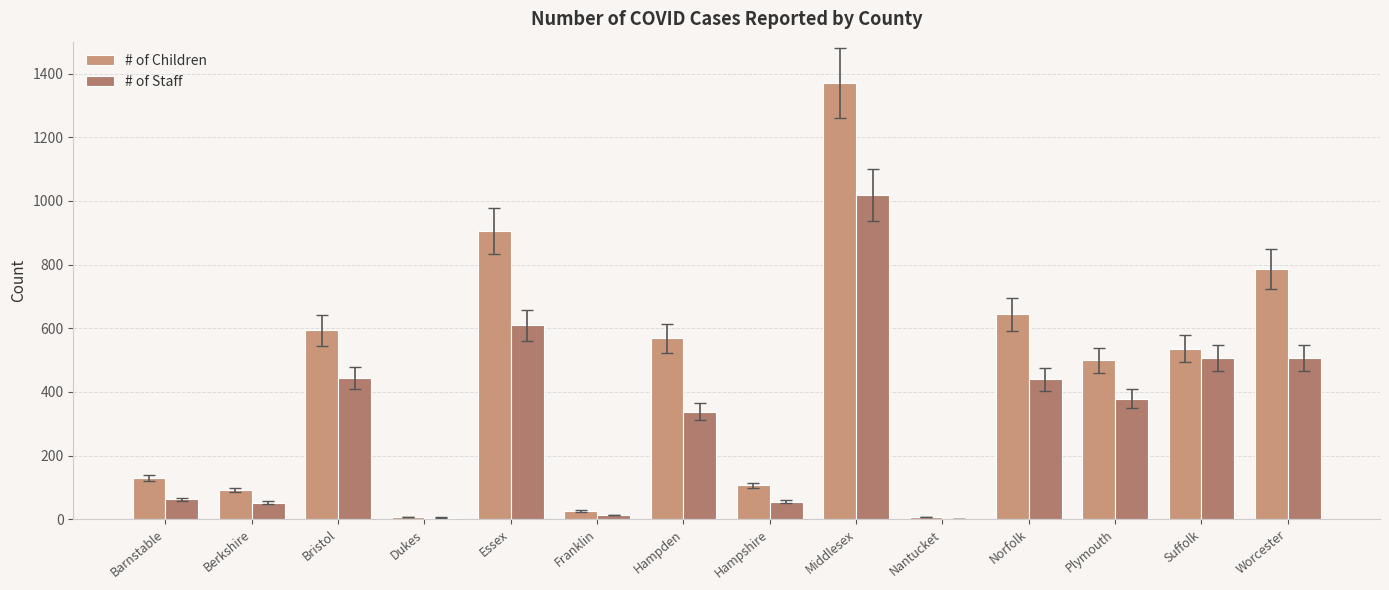

Does the chart contain stacked bars?

No